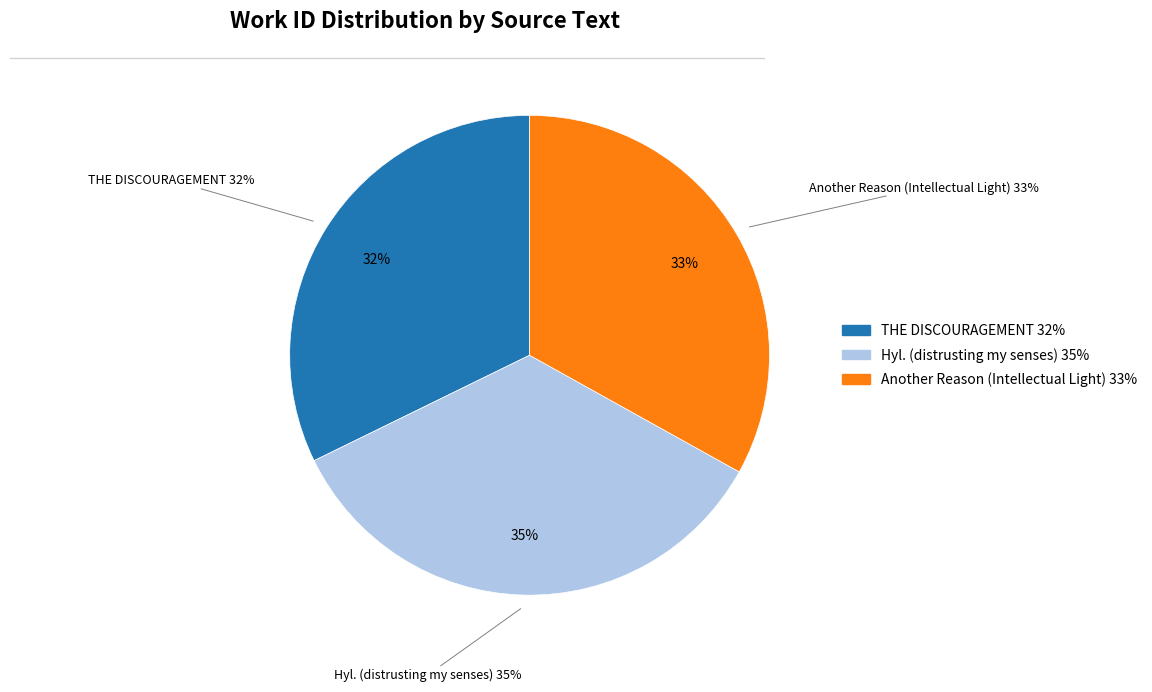

Count the number of slices in the pie.

3